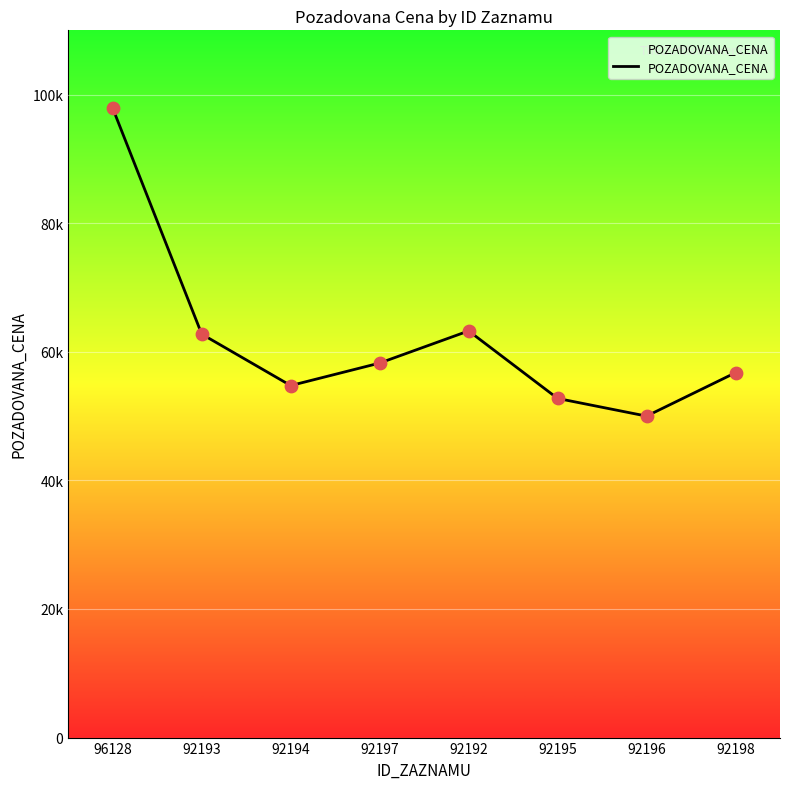

What is the ratio of the value at 92192 to the value at 92193?

1.0